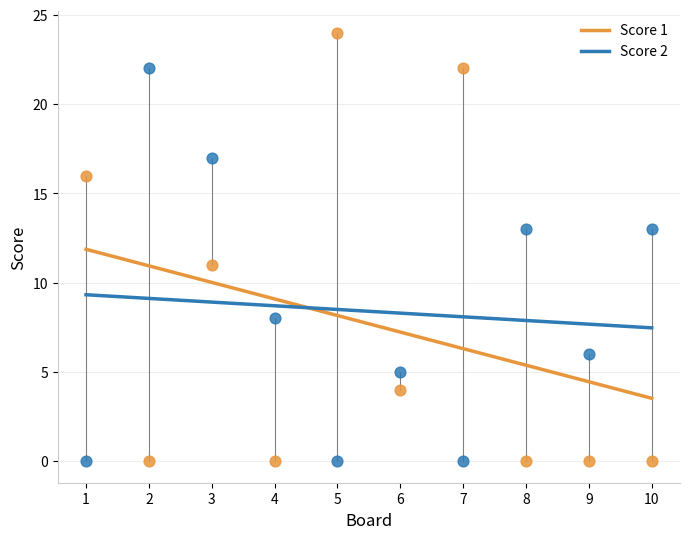

What are all the series names shown in the legend?

Score 1, Score 2